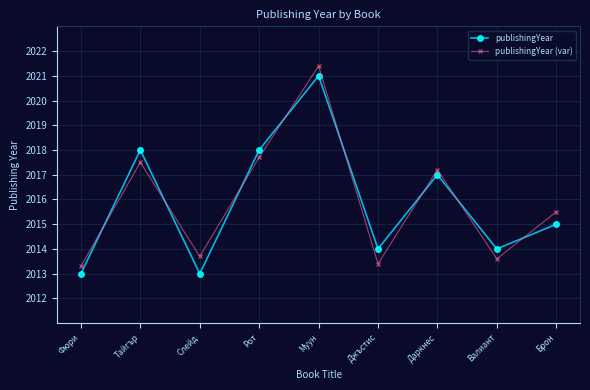

The publishingYear (var) series shows 2013.6 at Валиант. True or false?

True